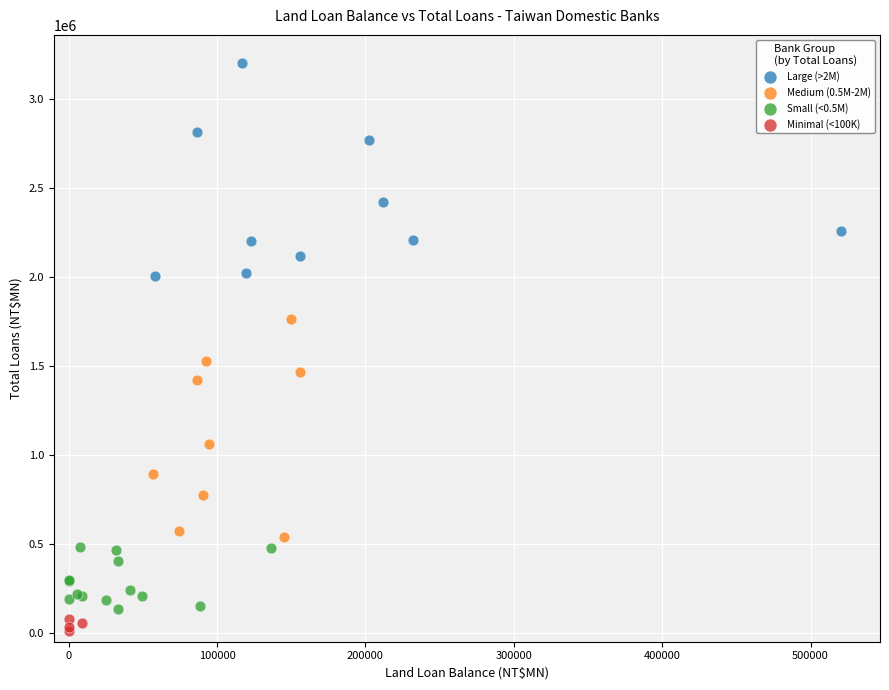

Which series contains the highest Y value?

Large (>2M)